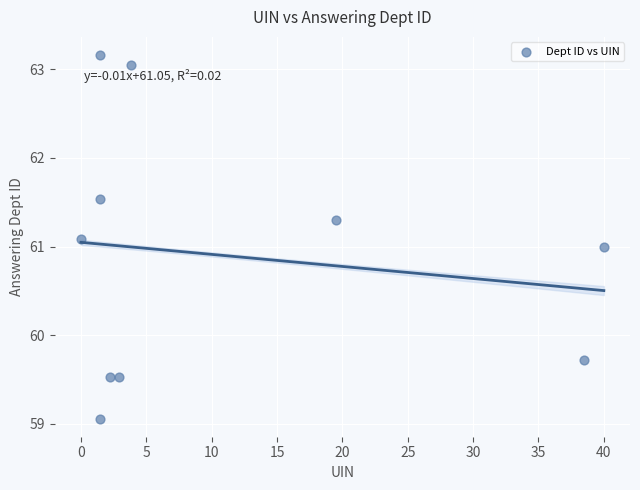

What is the range of Y values (max minus min)?

4.1